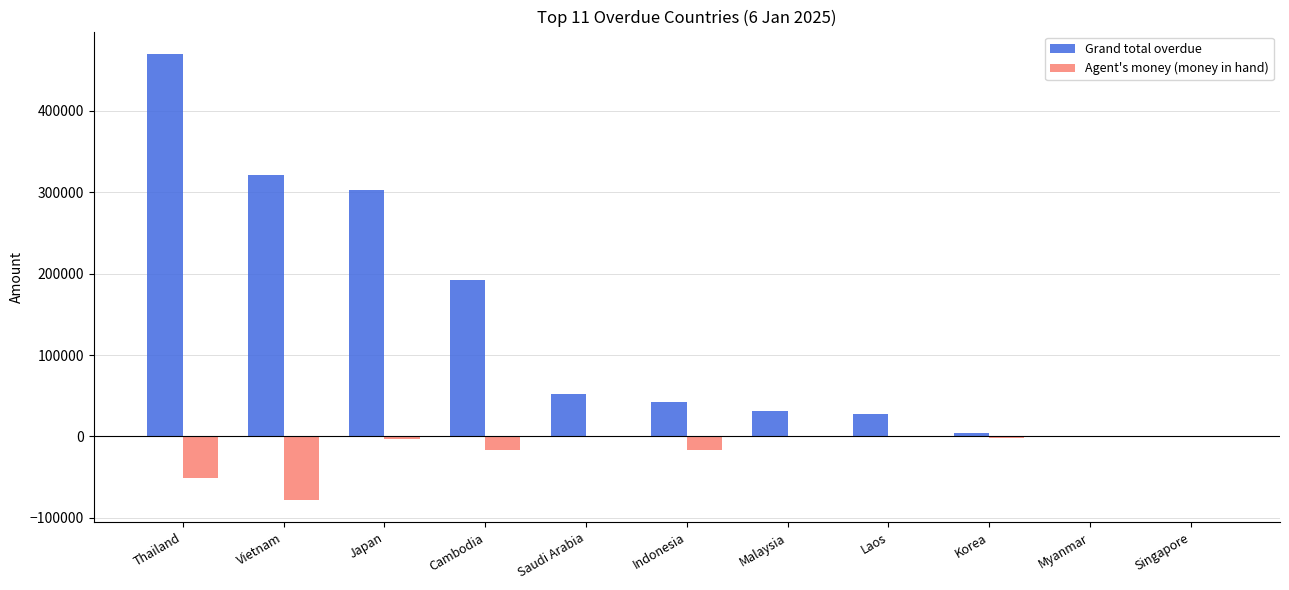

What is the greatest value displayed?

470013.2